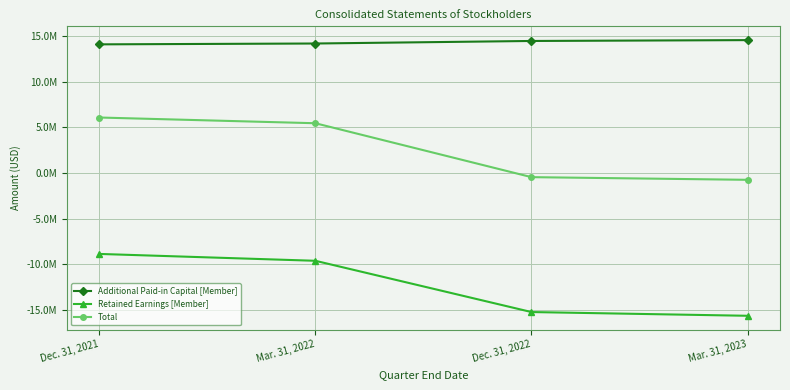

What is the sum of all Additional Paid-in Capital [Member] values?

57277022